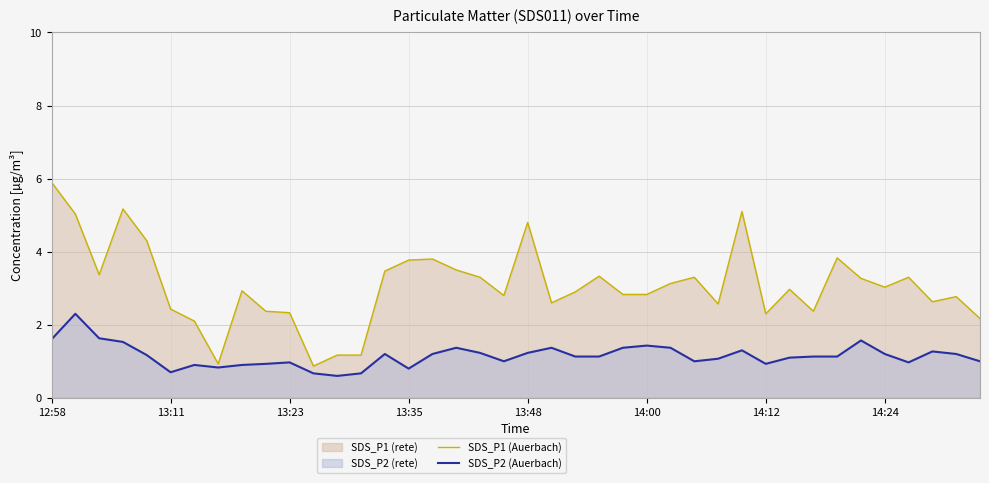

What is the difference between the highest and lowest values at 14:12?

1.4